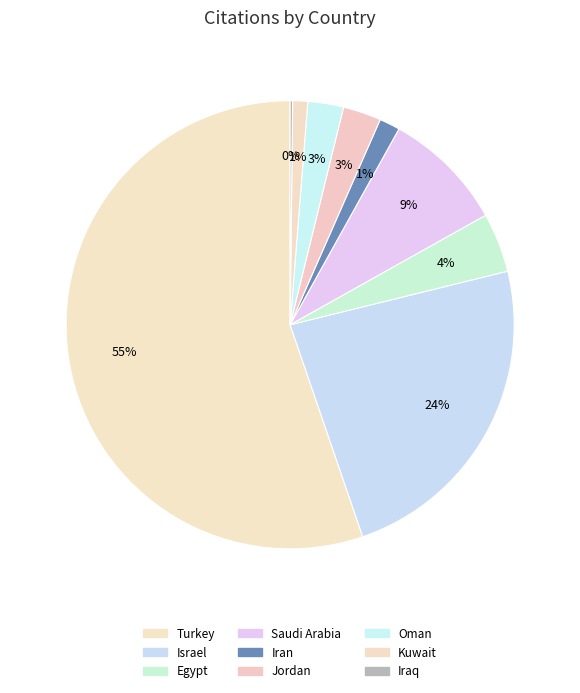

Which has a higher value, Kuwait or Jordan?

Jordan